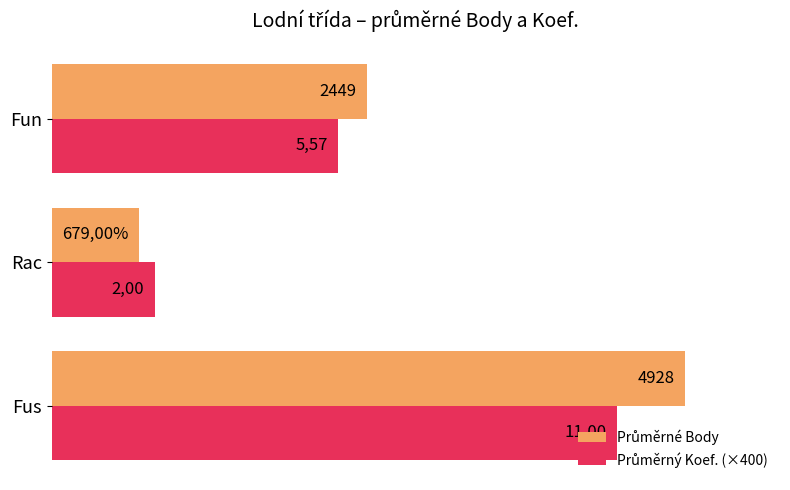

What is the difference between the maximum and second lowest values in the Průměrné Body series?

2478.1